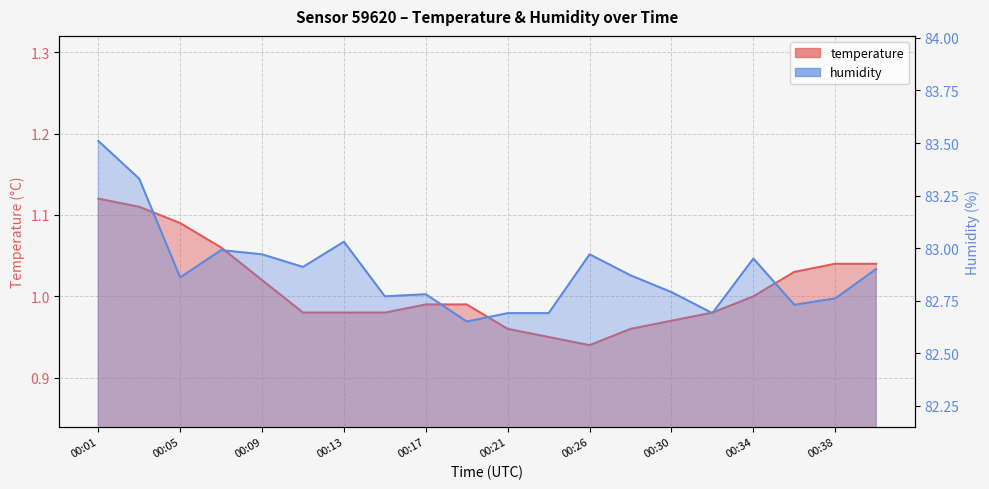

Reading left to right, extract all data points from this chart.

temperature: 1.1	1.1	1.1	1.1	1.0	1.0	1.0	1.0	1.0	1.0	1.0	0.9	0.9	1.0	1.0	1.0	1.0	1.0	1.0	1.0
humidity: 83.5	83.3	82.9	83.0	83.0	82.9	83.0	82.8	82.8	82.7	82.7	82.7	83.0	82.9	82.8	82.7	83.0	82.7	82.8	82.9